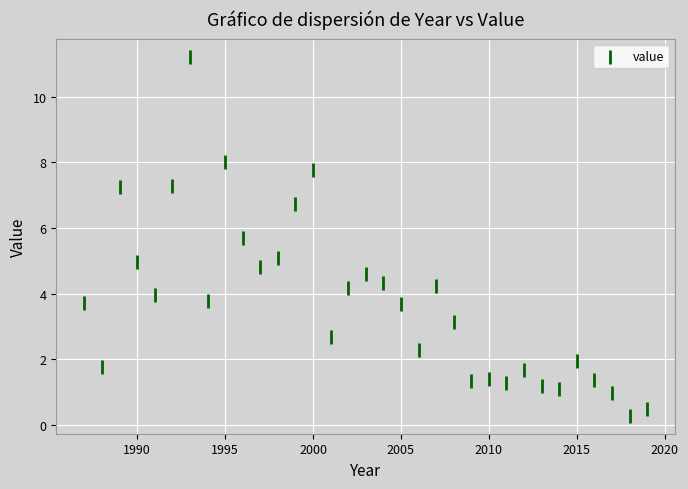

What is the range of Y values (max minus min)?

10.9